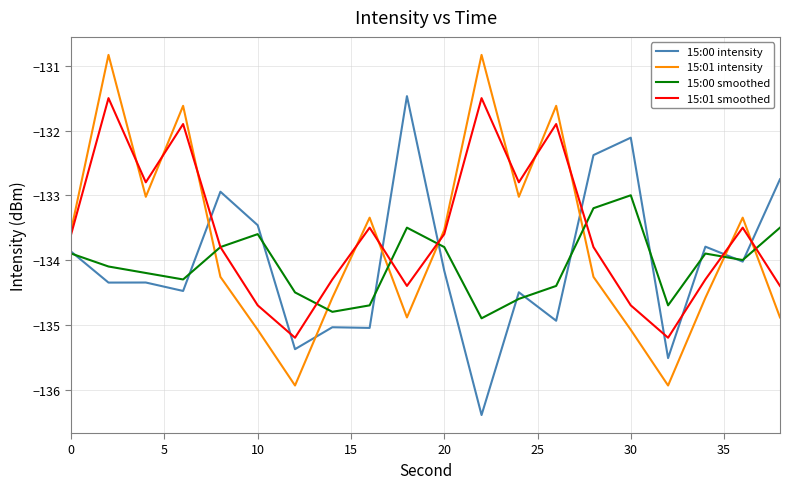

What is the maximum value shown in the chart?

-130.8